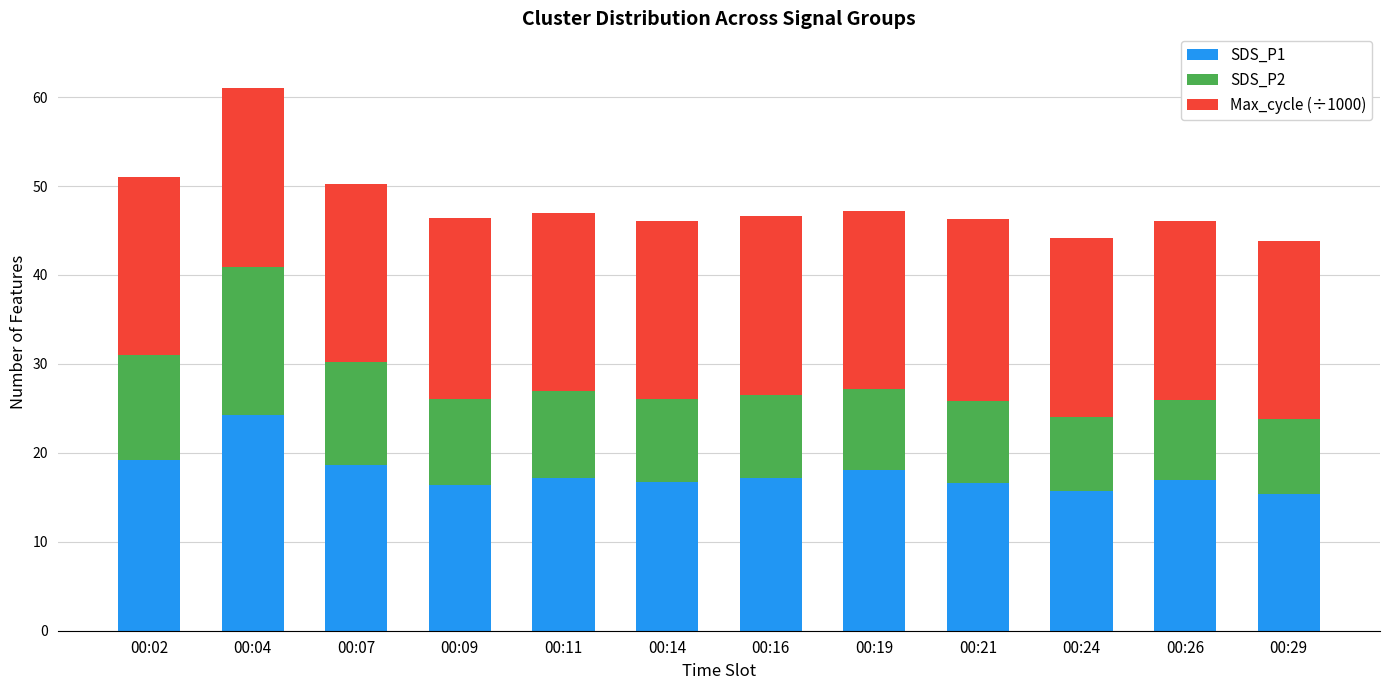

True or false: SDS_P1 has a value of 24.3 at 00:04.

True